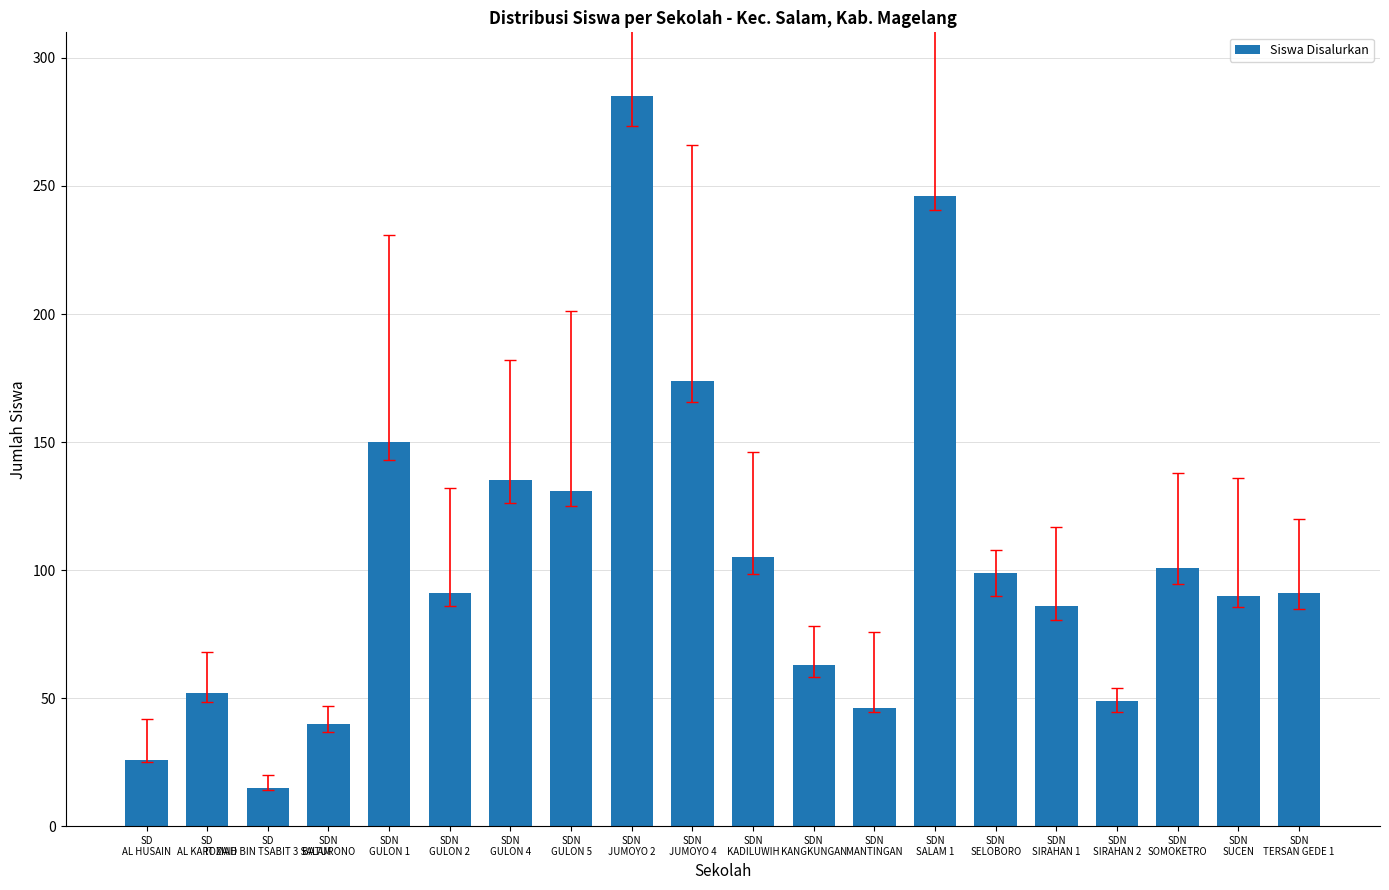

What position from the right is SD
AL HUSAIN?

20